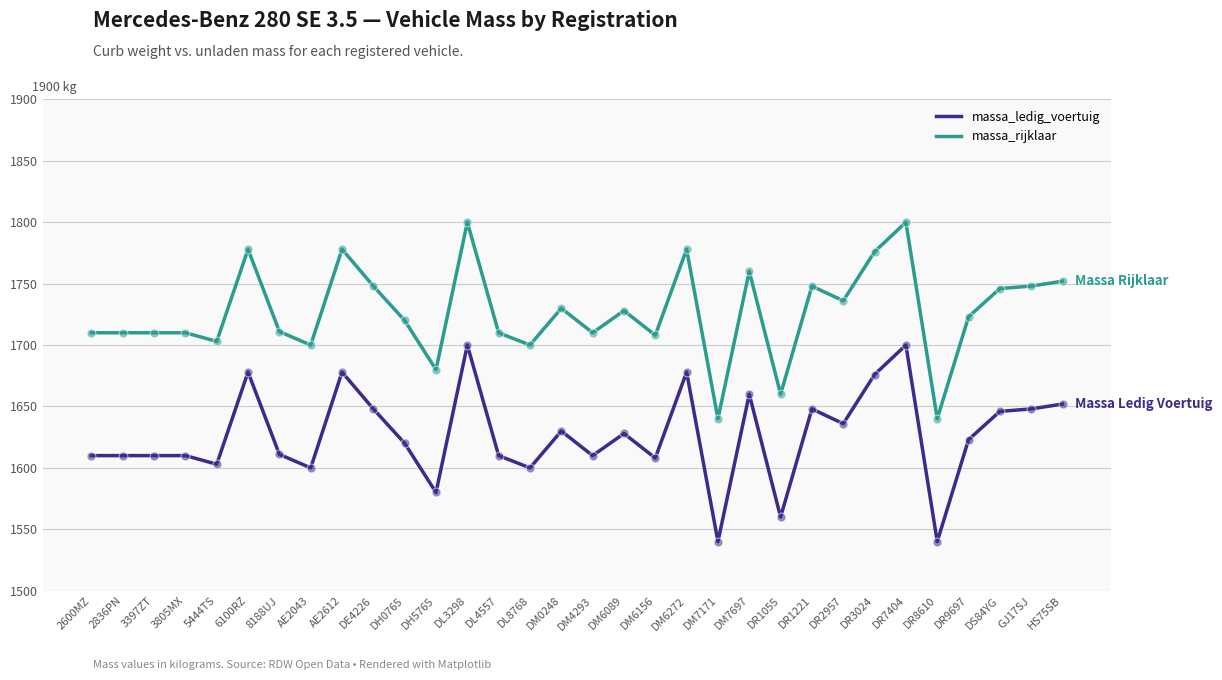

Is the value of massa_rijklaar at 2836PN greater than the value of massa_ledig_voertuig at DM0248?

Yes